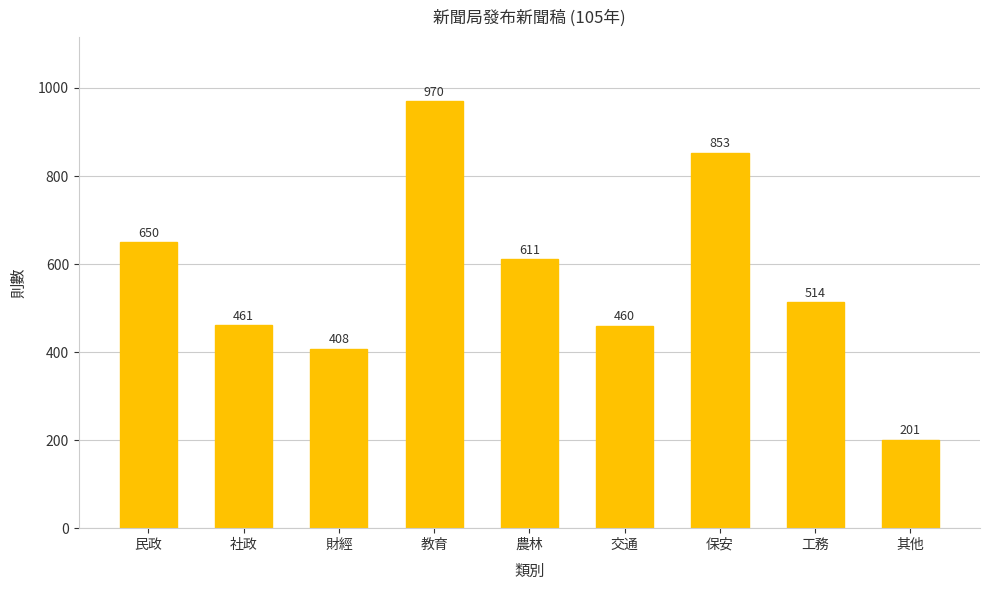

What position from the right is 財經?

7